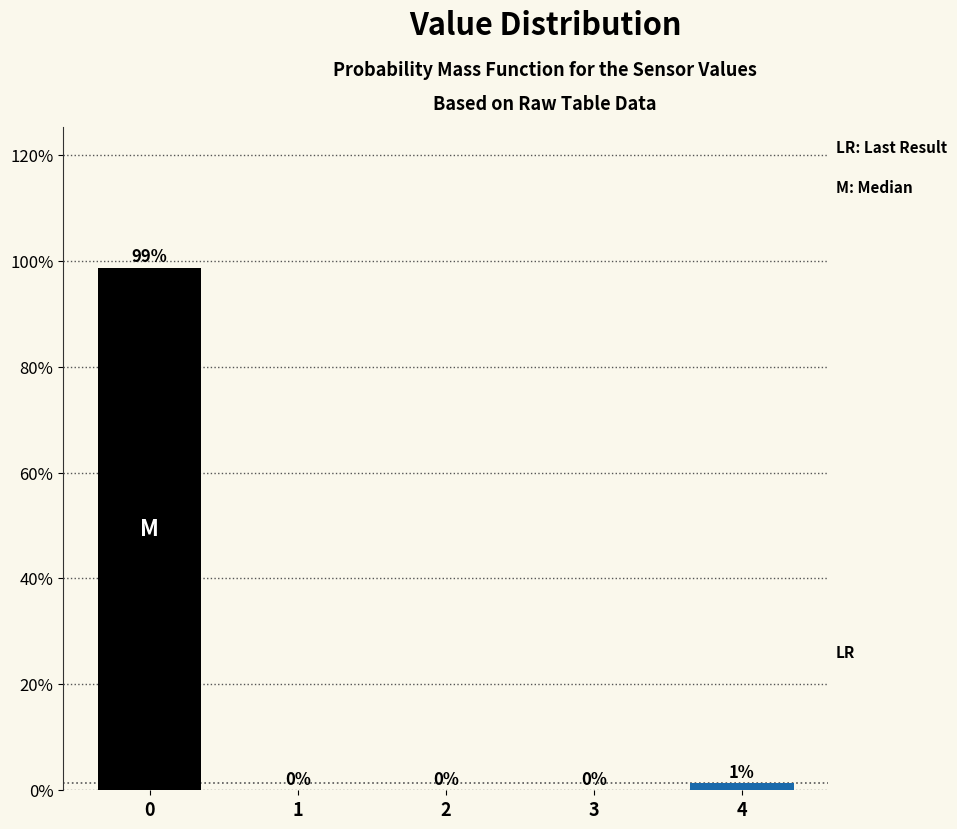

The chart shows a value of 0.0 at 2. True or false?

True